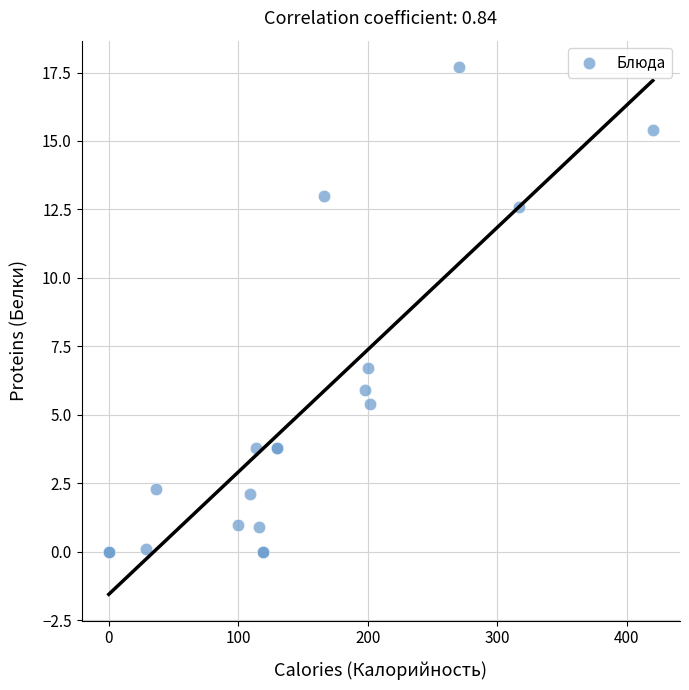

What Y value in the scatter plot is closest to 8?

6.7